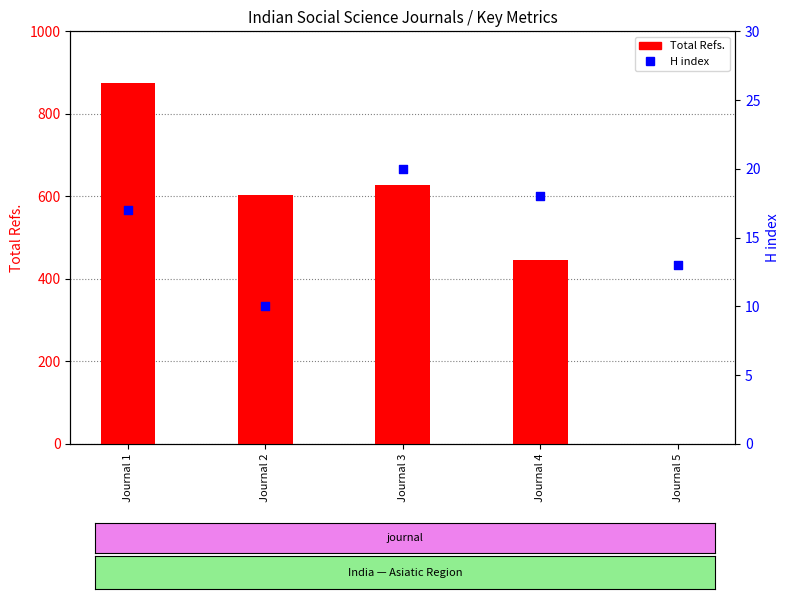

Which series contains the highest Y value?

Total Refs.